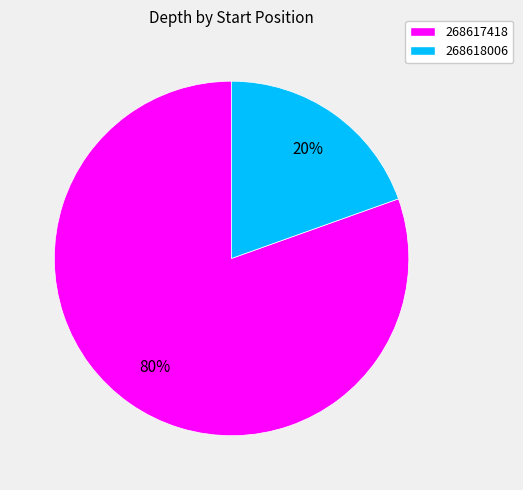

How many slices are in this pie chart?

2